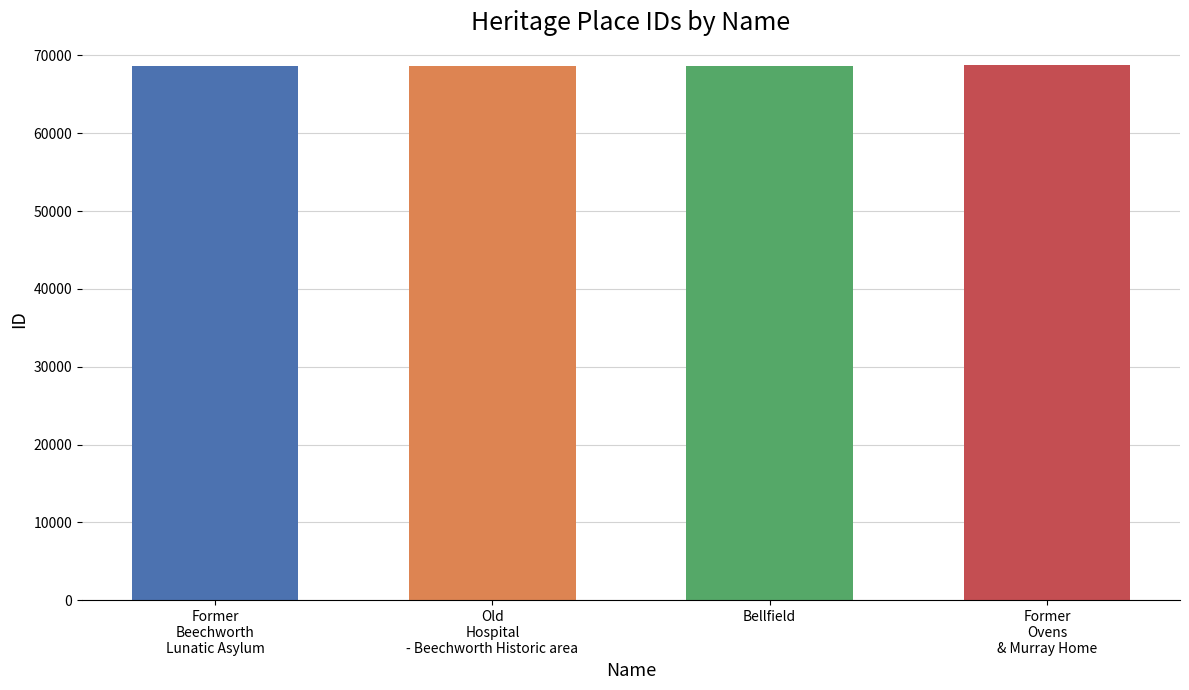

Count the number of data series in this chart.

1